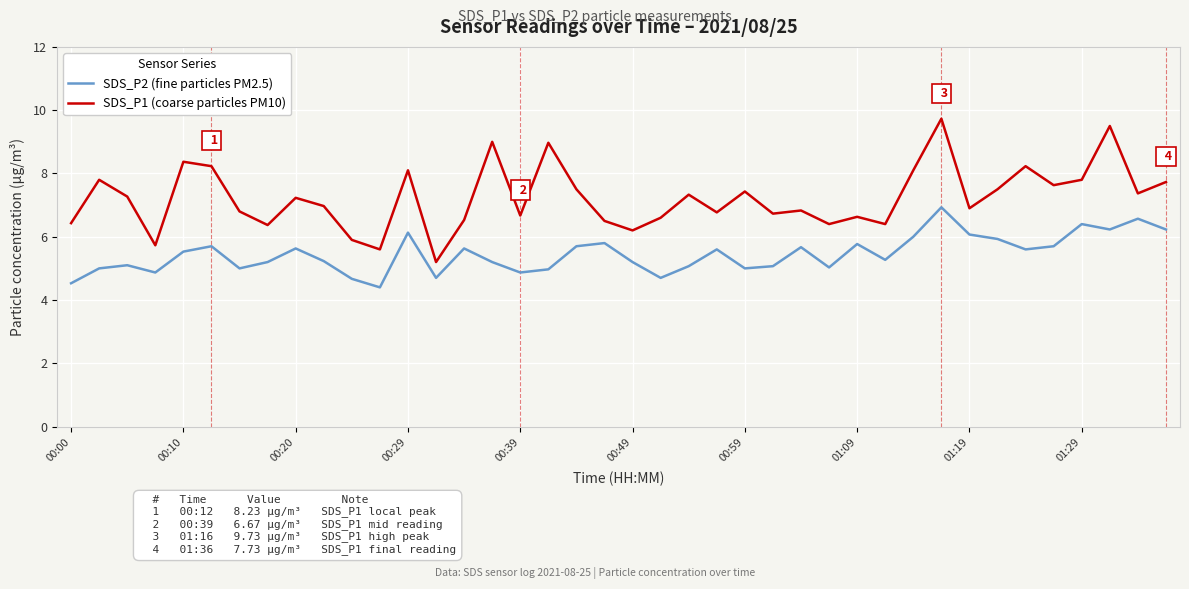

What is the lowest value of the SDS_P2 (fine particles PM2.5) series?

4.4